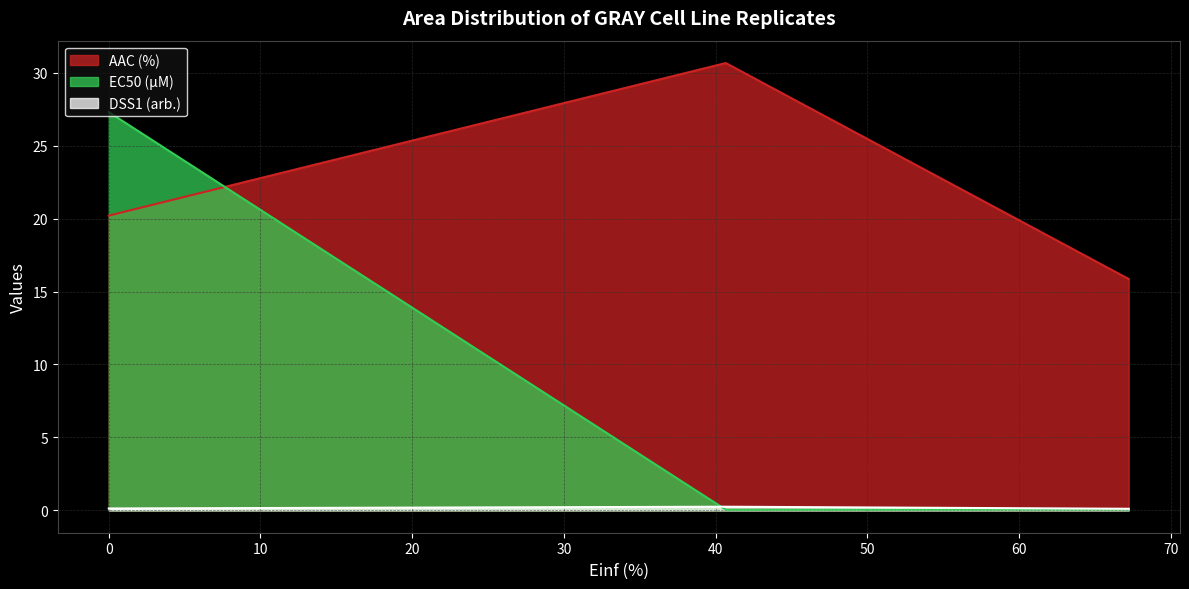

Which series has the largest total across all categories?

AAC (%)